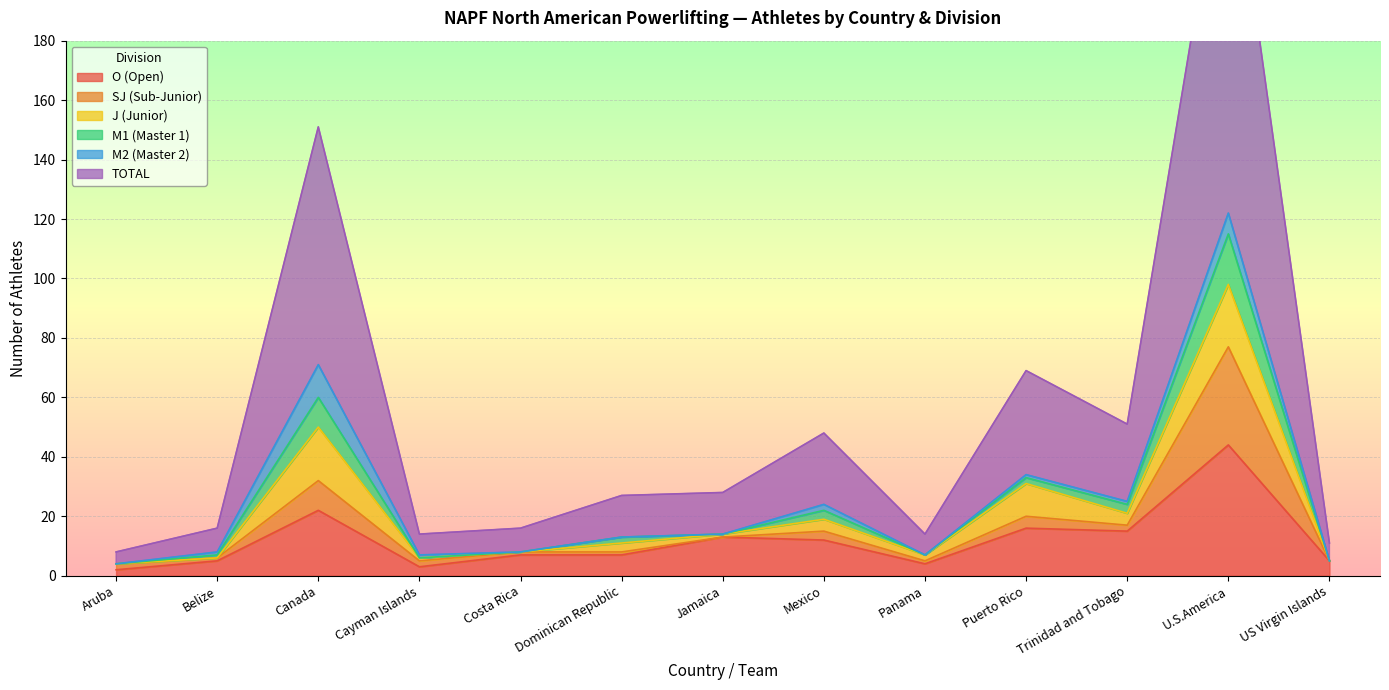

At how many categories does at least one series exceed 101?

2